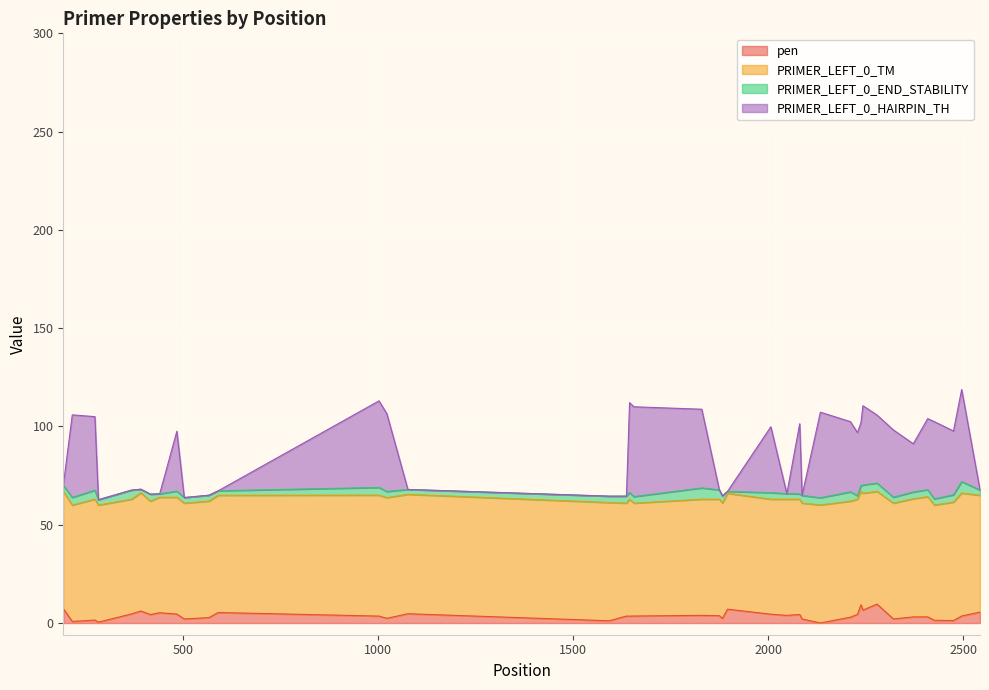

How many lines are shown in the chart?

4